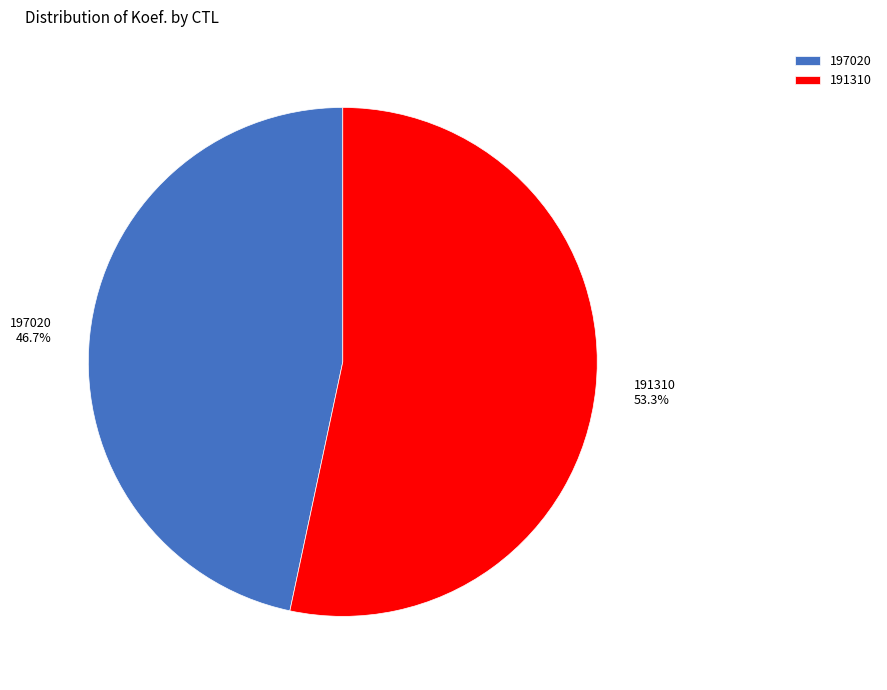

How much of the chart is everything except 197020?

53.3%